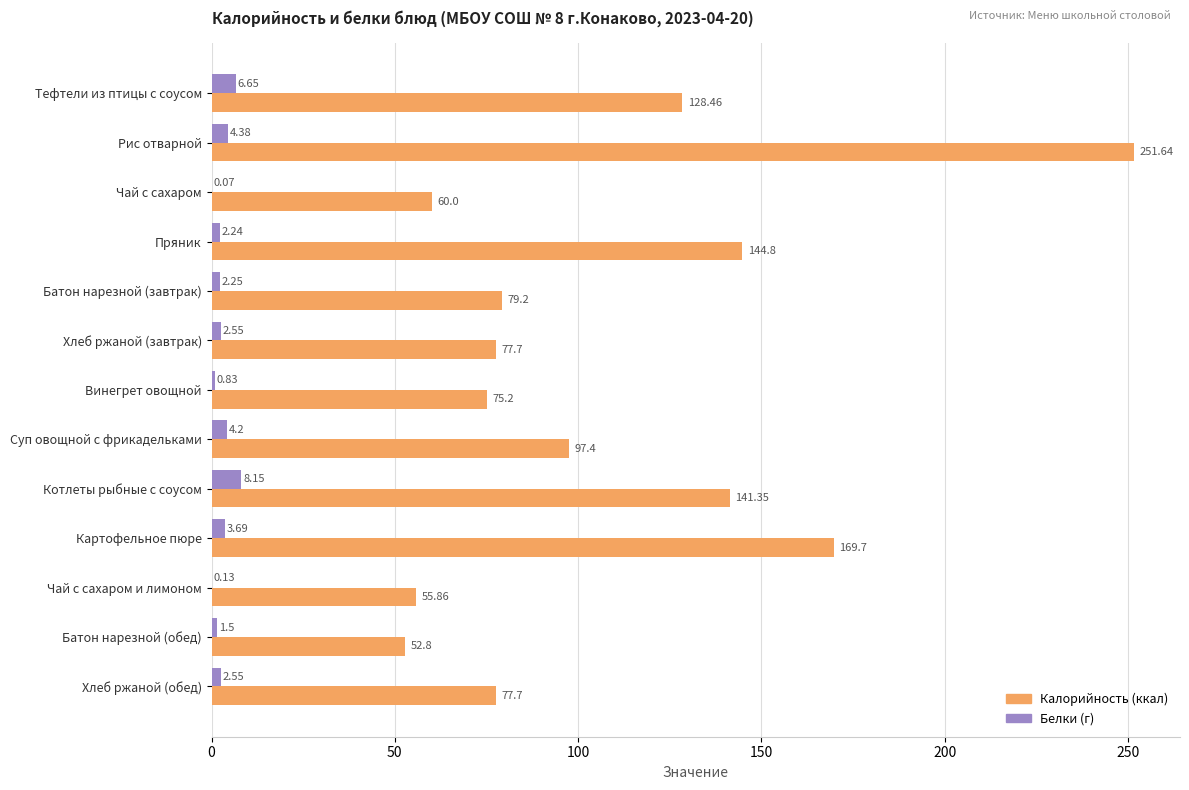

At which category does the chart reach its peak across all series?

Рис отварной